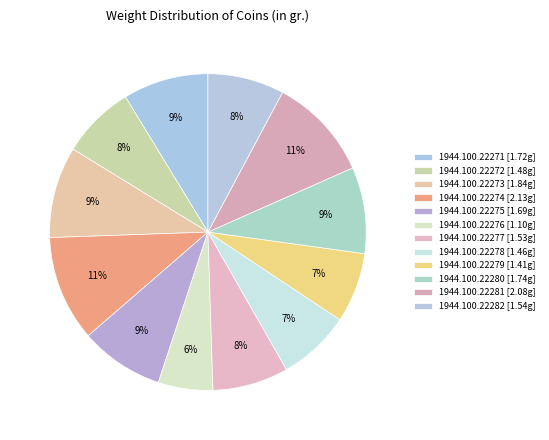

The 1944.100.22272 slice represents 8% of the pie. True or false?

True